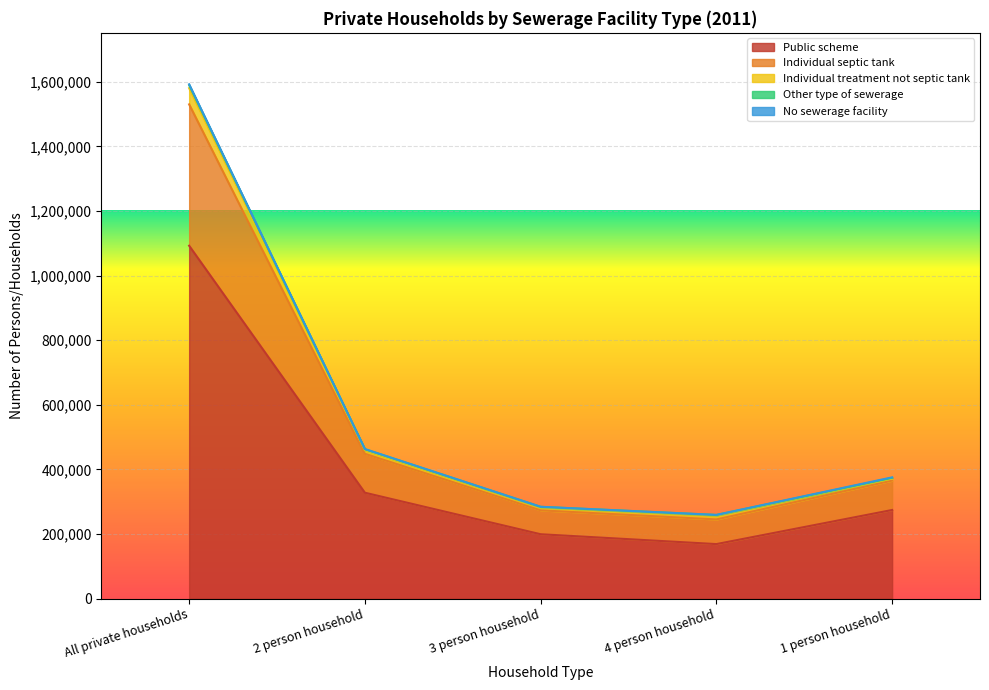

What is the highest value of the Public scheme series?

1092418